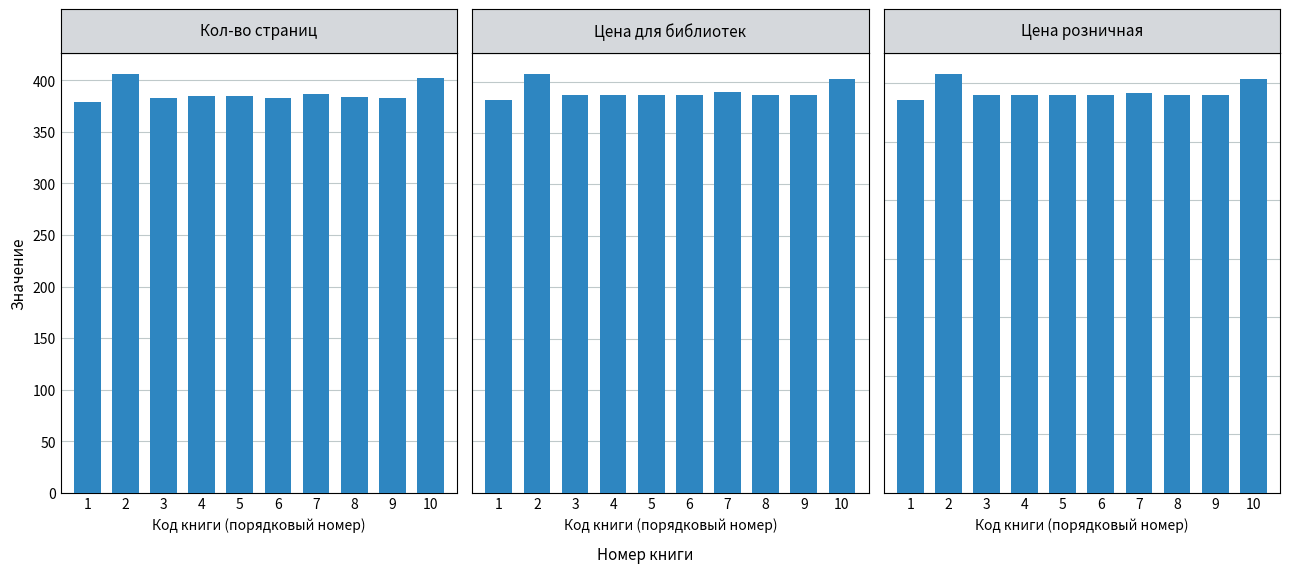

At which category does the chart reach its peak across all series?

2